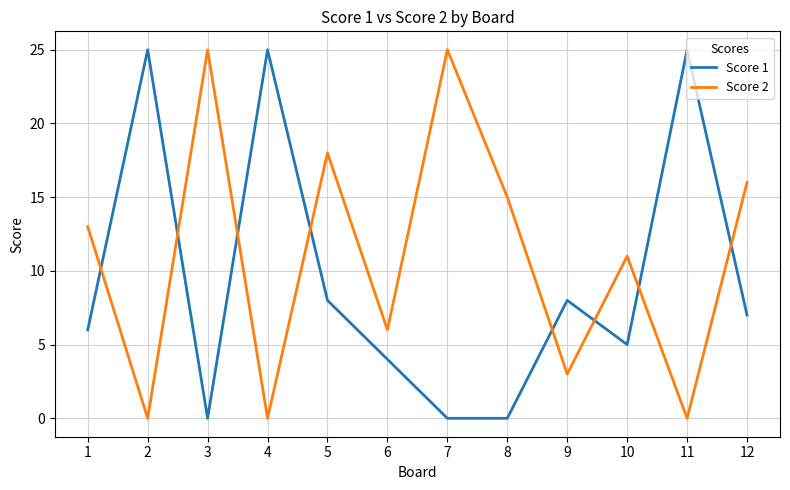

What are all the series names shown in the legend?

Score 1, Score 2